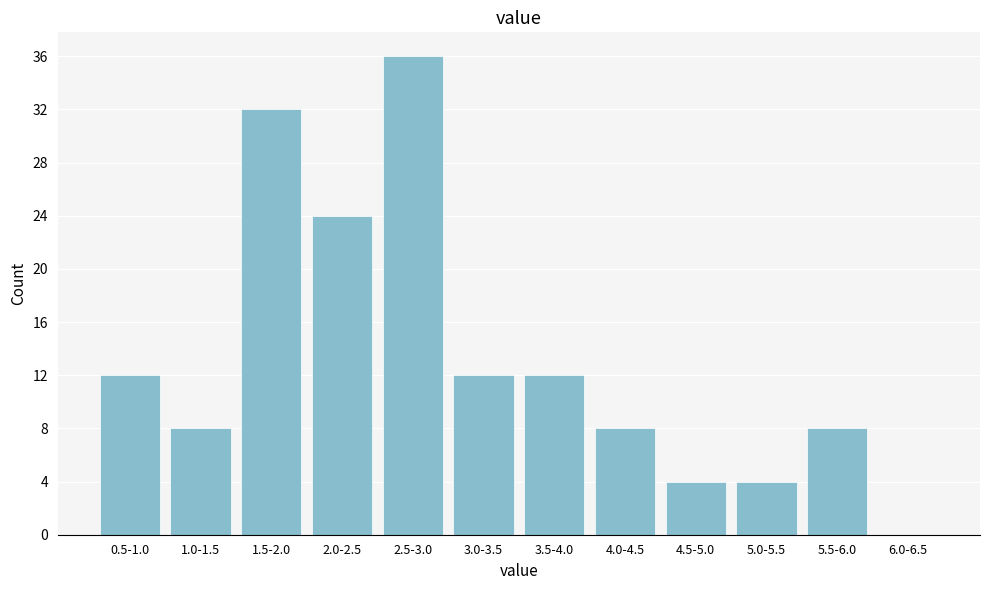

Reading left to right, what are all the values shown in this chart?

0.5-1.0=12	1.0-1.5=8	1.5-2.0=32	2.0-2.5=24	2.5-3.0=36	3.0-3.5=12	3.5-4.0=12	4.0-4.5=8	4.5-5.0=4	5.0-5.5=4	5.5-6.0=8	6.0-6.5=0